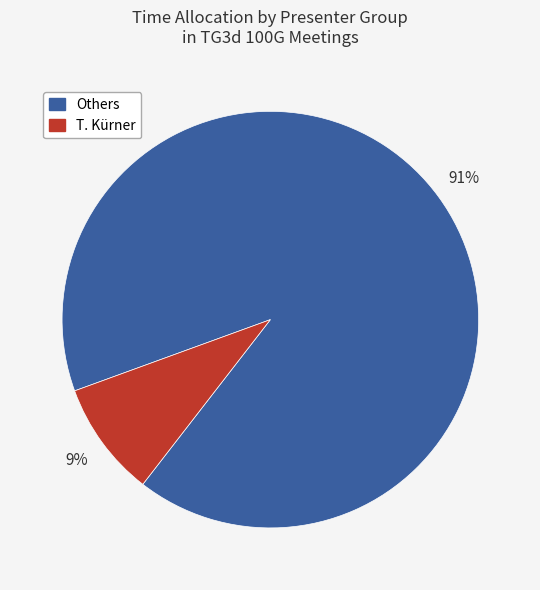

To the nearest percent, what is the average slice percentage?

50%